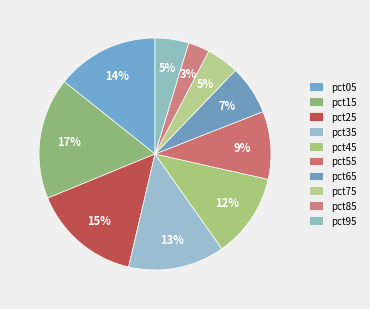

How much of the chart is everything except pct75?

95.5%